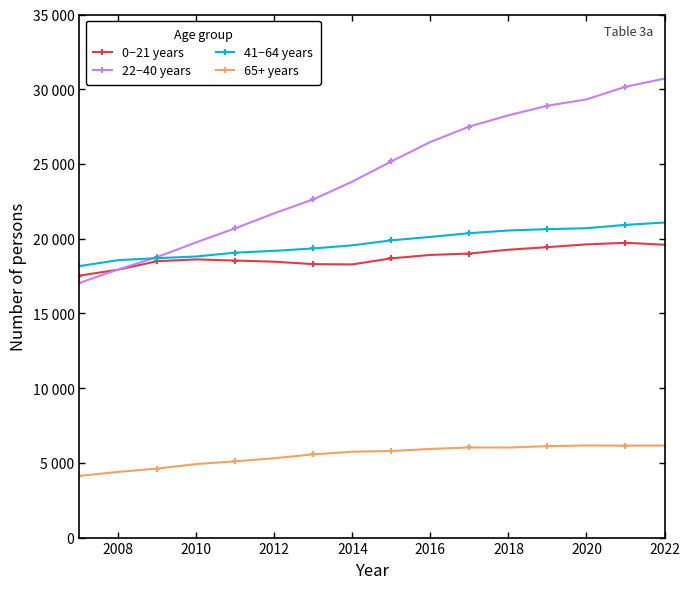

Is this an area chart (filled region under the line)?

No